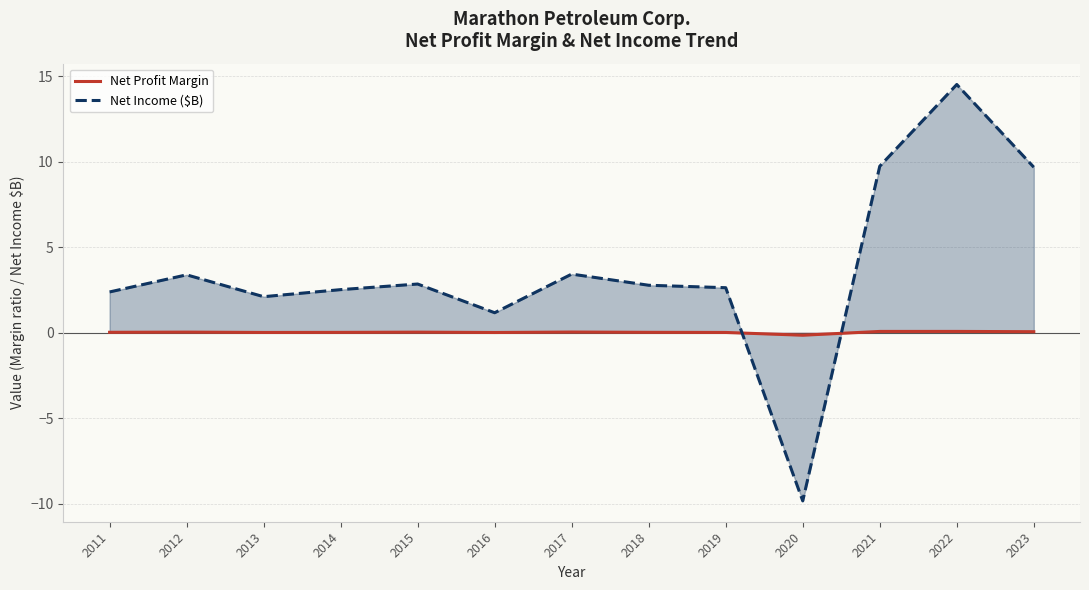

List the series in order of their overall mean, highest first.

Net Income ($B), Net Profit Margin